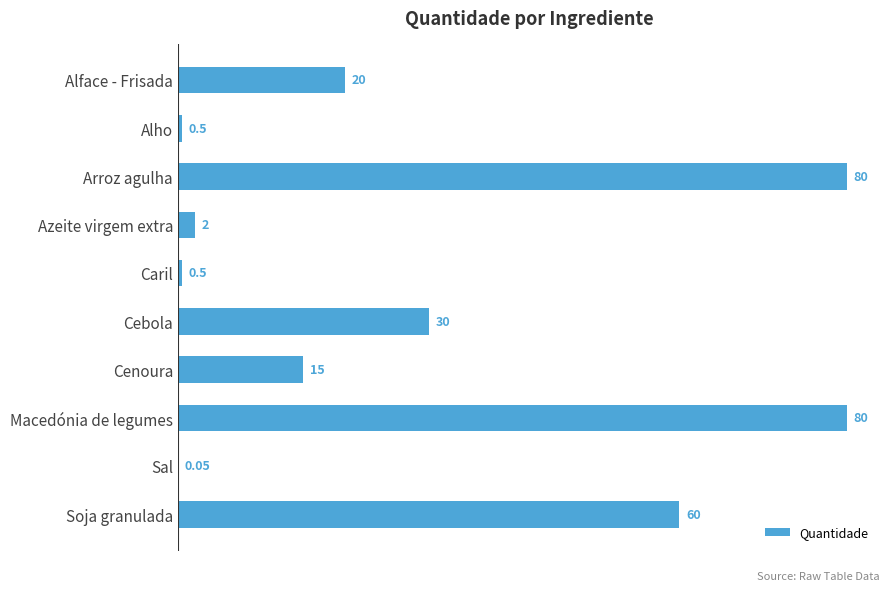

Which has a higher value, Alface - Frisada or Cenoura?

Alface - Frisada